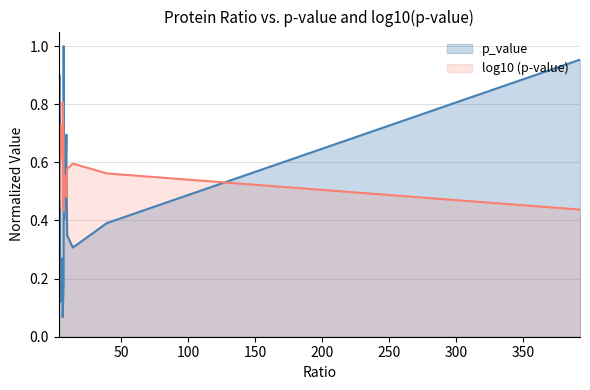

What is the sum of all p_value values?

19.0